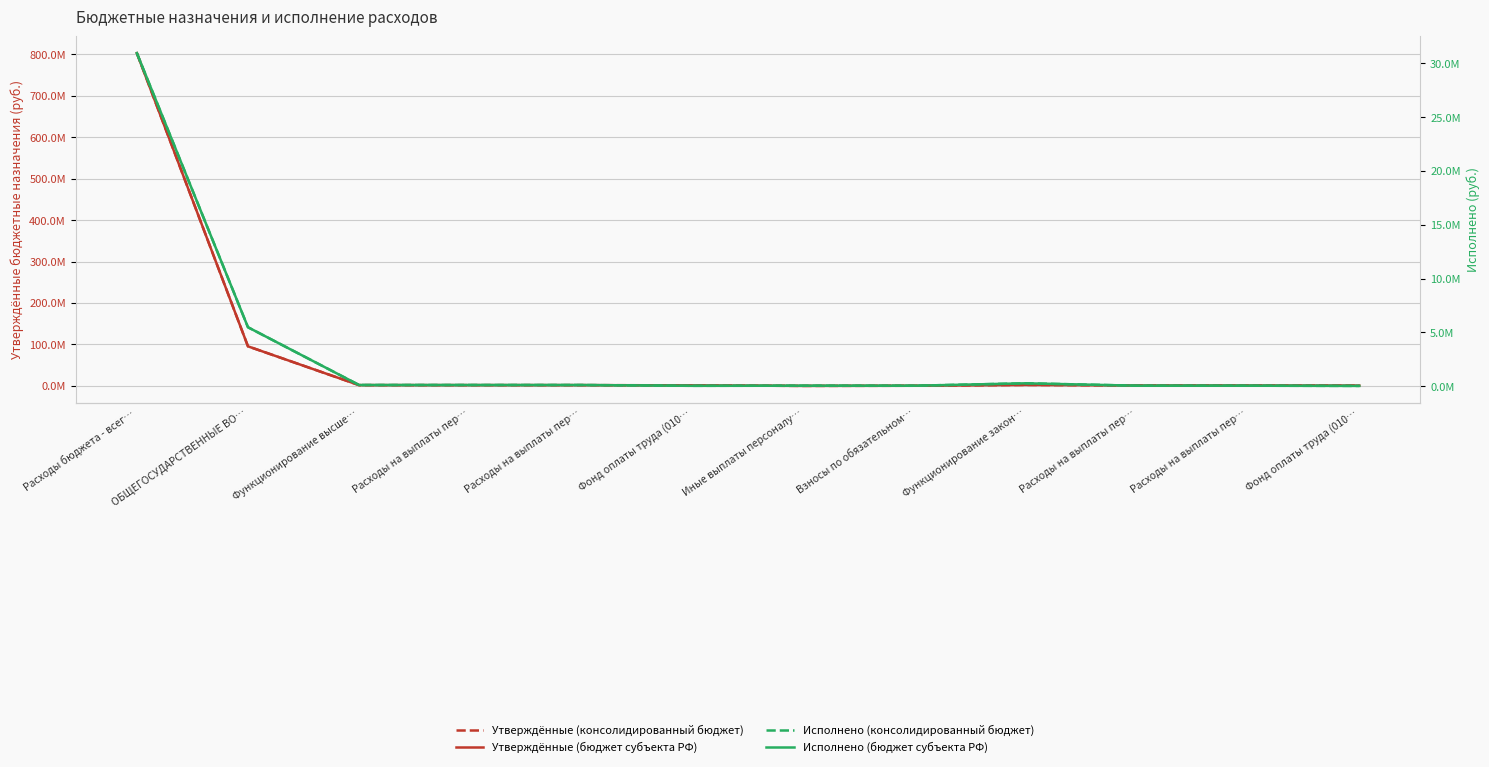

True or false: Исполнено (консолидированный бюджет) and Утверждённые (бюджет субъекта РФ) cross at least once.

False